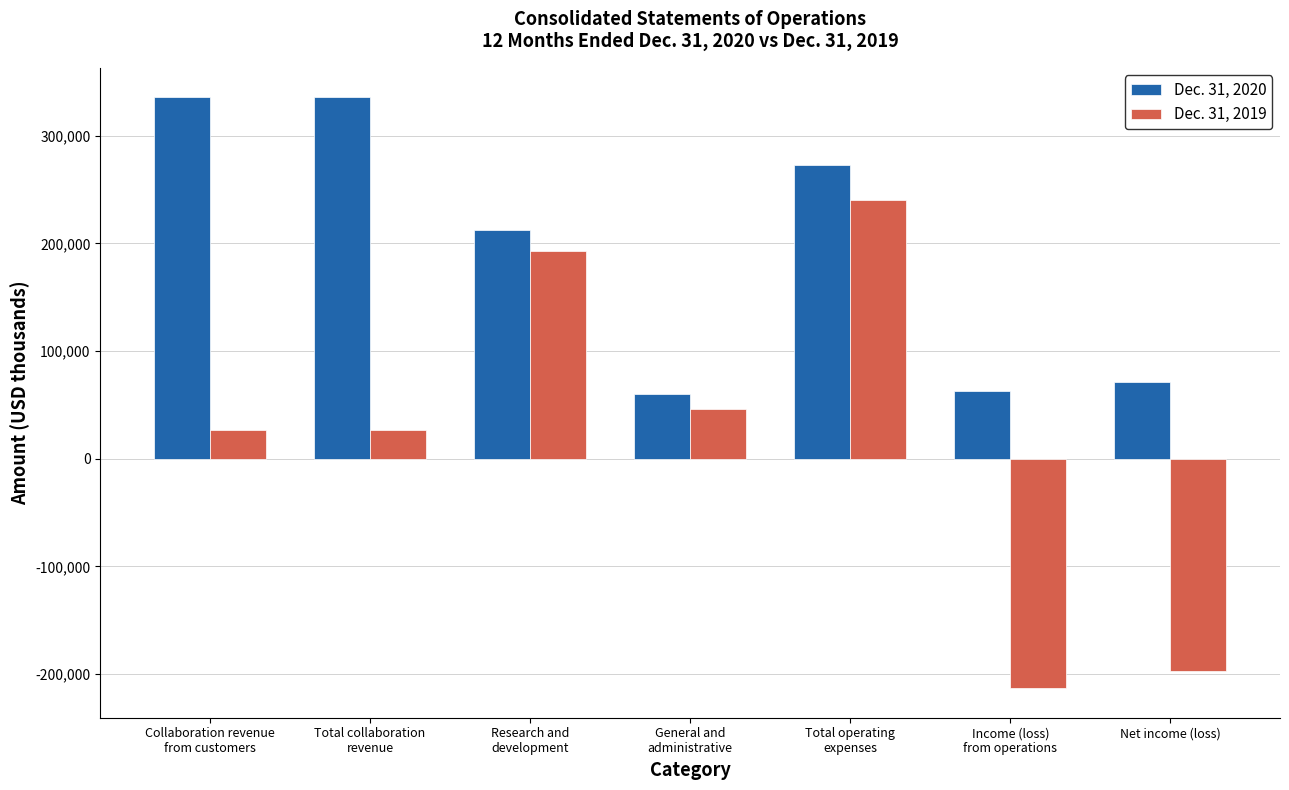

How many values in Dec. 31, 2019 are below zero?

2